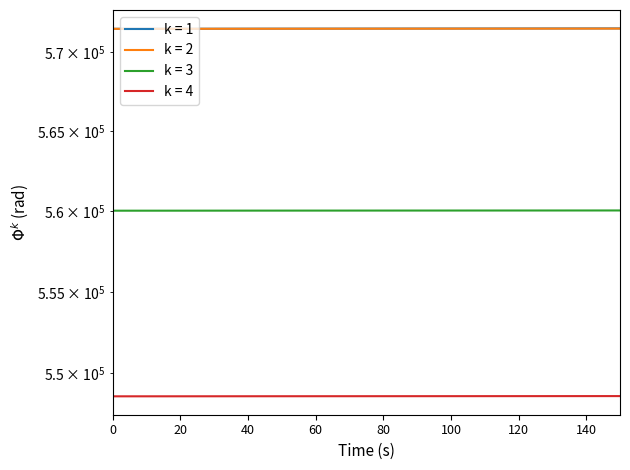

How many distinct data groups are displayed?

4